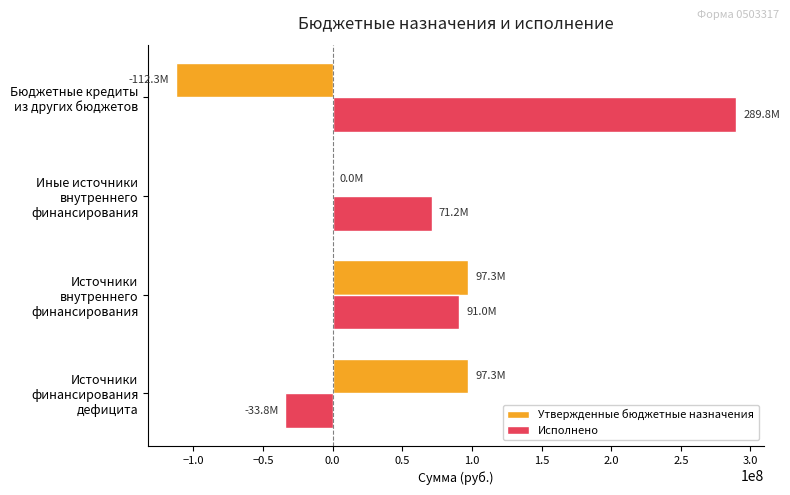

How many series are shown in this chart?

2